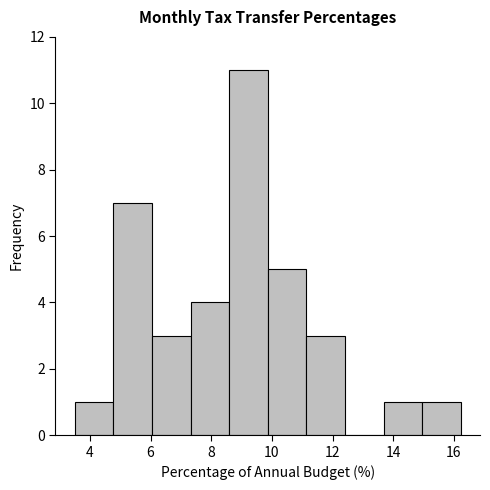

Reading left to right, list every bar in this chart as the range it spans on the x-axis followed by its height. Neither the bar edges nor the heights are printed on the chart, so give them approximately, as read against the axes.

3.6 to 4.8: 1
4.8 to 6.0: 7
6.0 to 7.4: 3
7.4 to 8.6: 4
8.6 to 9.8: 11
9.8 to 11.2: 5
11.2 to 12.4: 3
12.4 to 13.6: 0
13.6 to 15.0: 1
15.0 to 16.2: 1